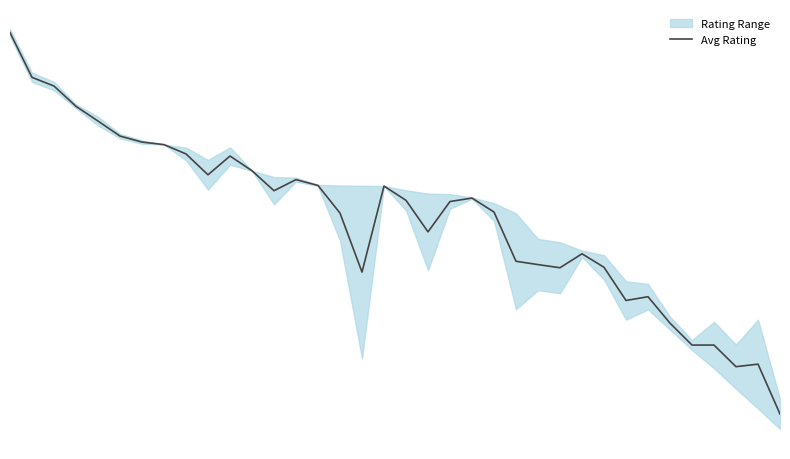

How many data points are less than 1866?

18